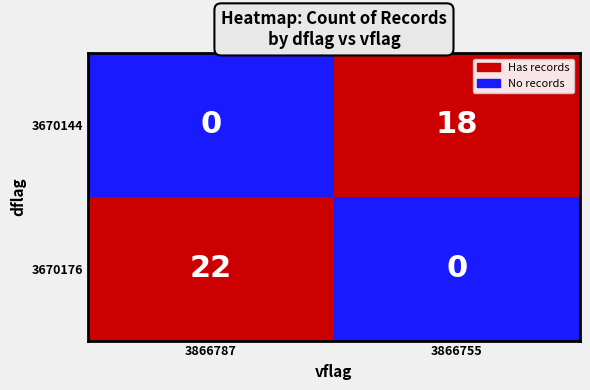

What is the difference between the maximum and minimum values in the 3670176 series?

22